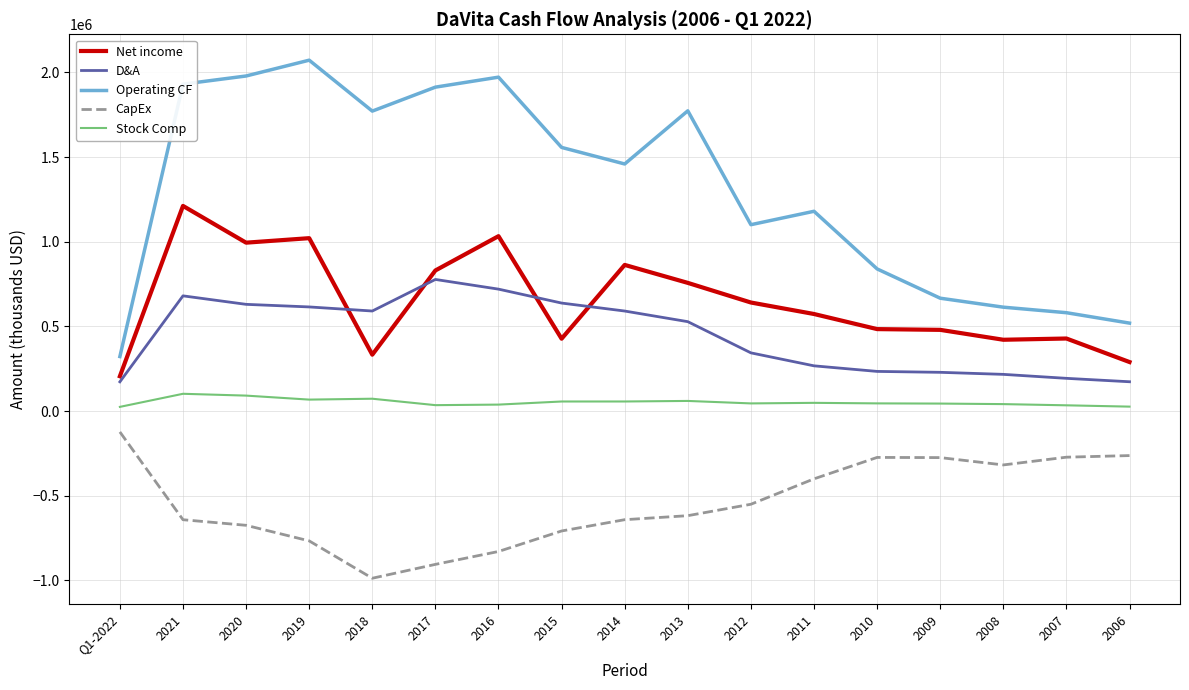

Which series has the largest range (max minus min)?

Operating CF